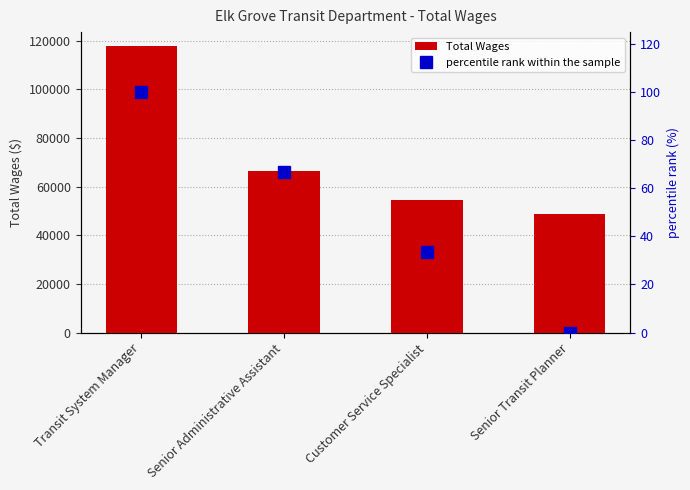

Reading left to right, extract all data points from this chart.

Total Wages: Transit System Manager=117639.0	Senior Administrative Assistant=66524.0	Customer Service Specialist=54449.0	Senior Transit Planner=48824.0
percentile rank within the sample: Transit System Manager=100.0	Senior Administrative Assistant=66.7	Customer Service Specialist=33.3	Senior Transit Planner=0.0